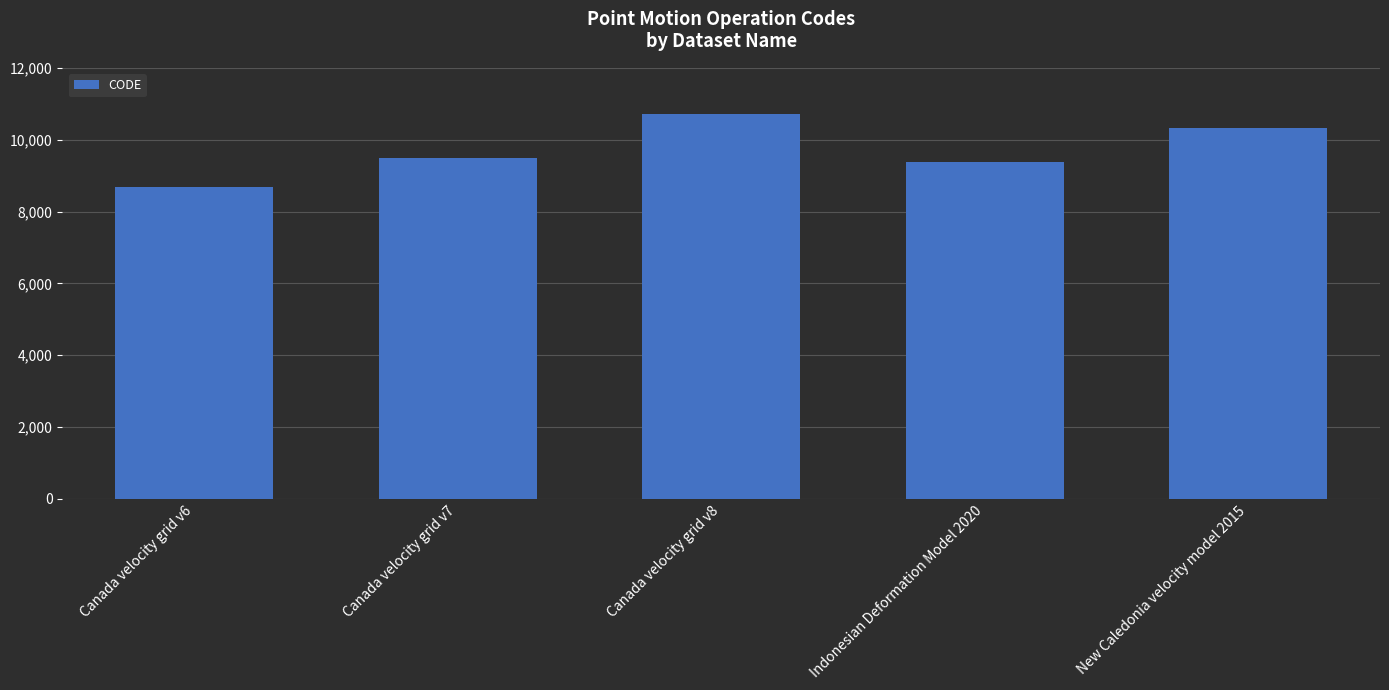

What is the difference between the maximum and second lowest values?

1332